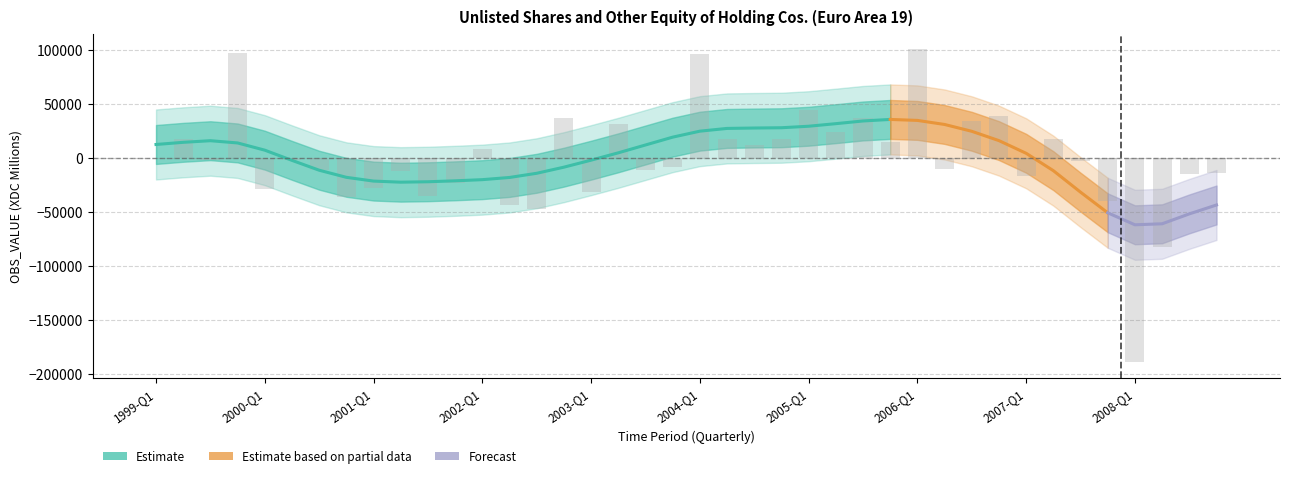

True or false: the data shows -12075.6 at 2001-Q2.

True